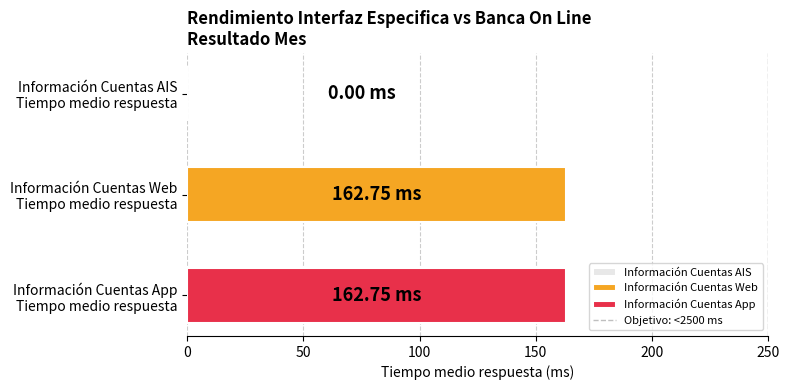

What is the sum of all values?

325.5